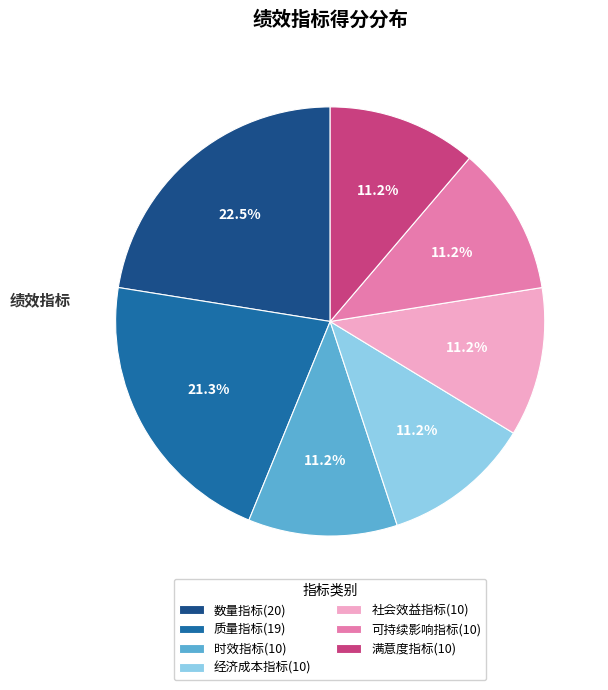

The 满意度指标(10) slice represents 1% of the pie. True or false?

False